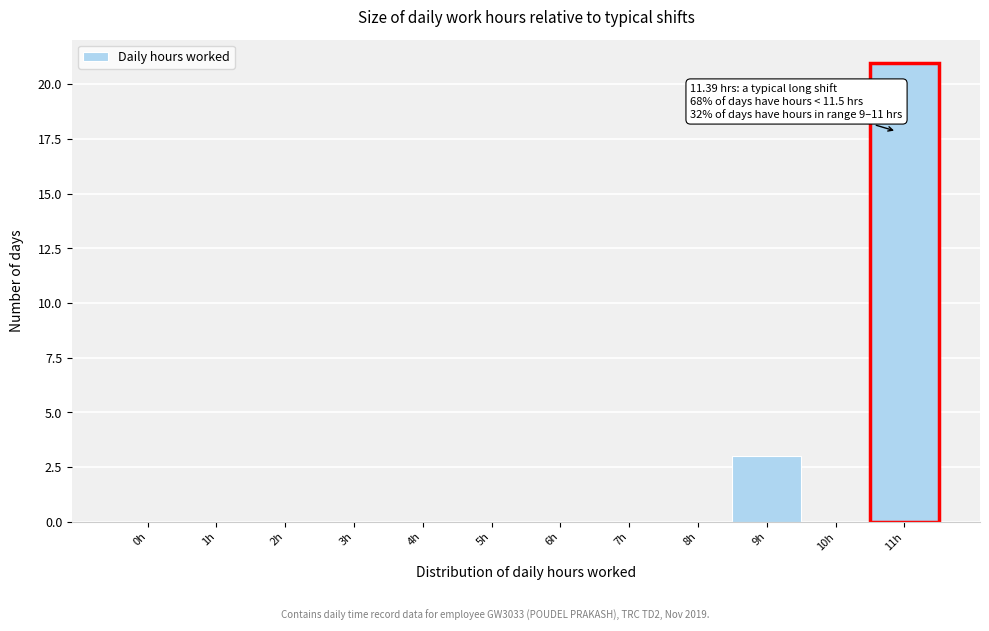

Reading left to right, extract all data points from this chart.

0h=0	1h=0	2h=0	3h=0	4h=0	5h=0	6h=0	7h=0	8h=0	9h=3	10h=0	11h=21